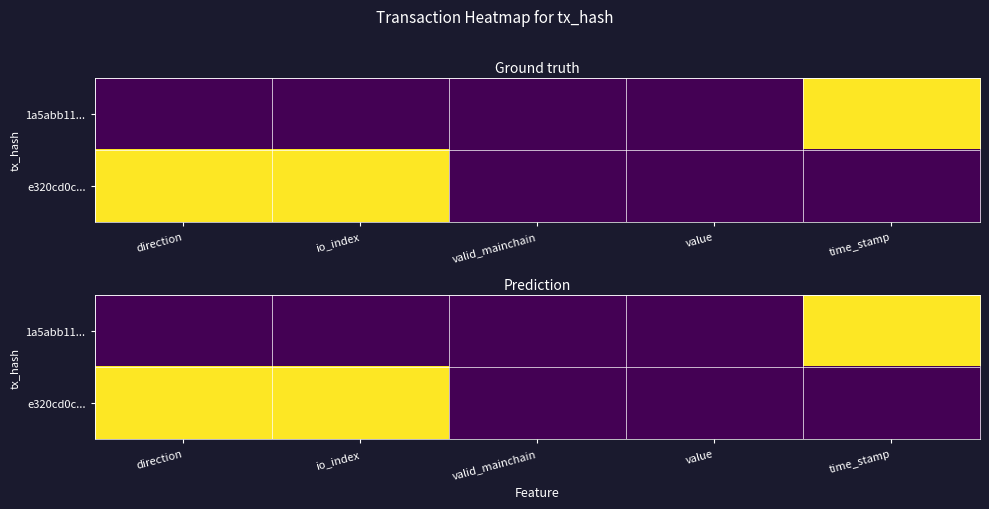

At valid_mainchain, list the series in order from largest to smallest.

1a5abb11..., e320cd0c...